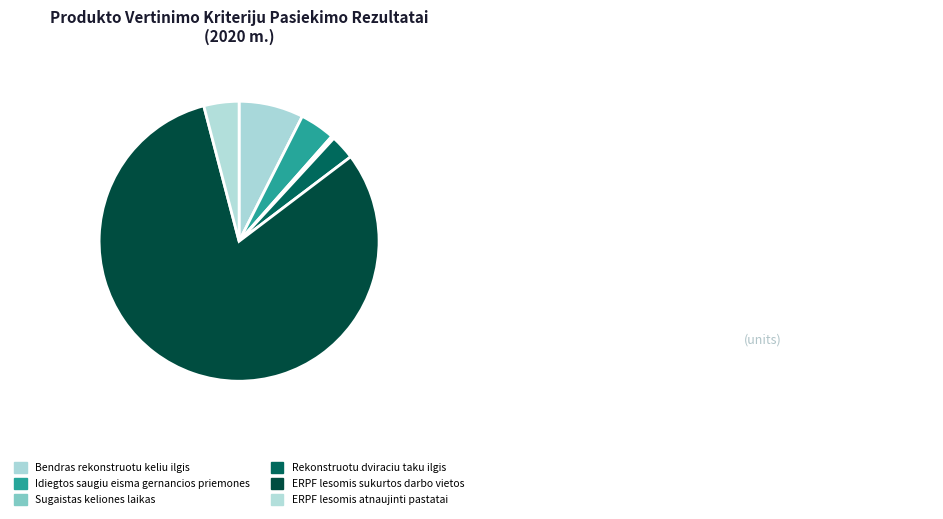

How many segments does this pie chart have?

6